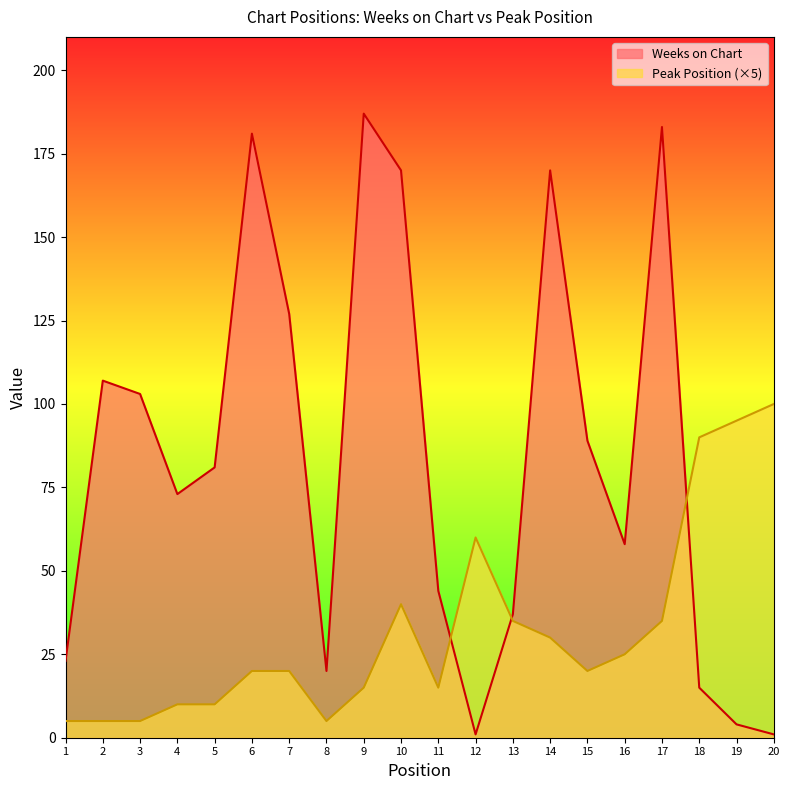

What are all the series names shown in the legend?

Weeks on Chart, Peak Position (×5)